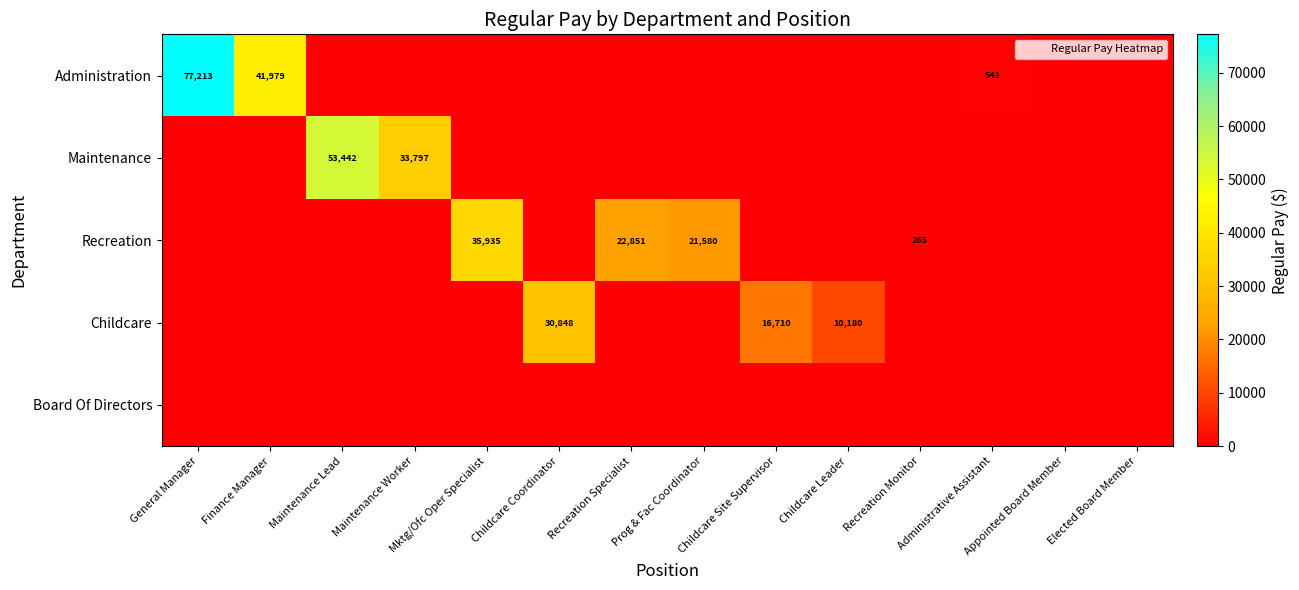

The Childcare series shows 0 at Prog & Fac Coordinator. True or false?

True